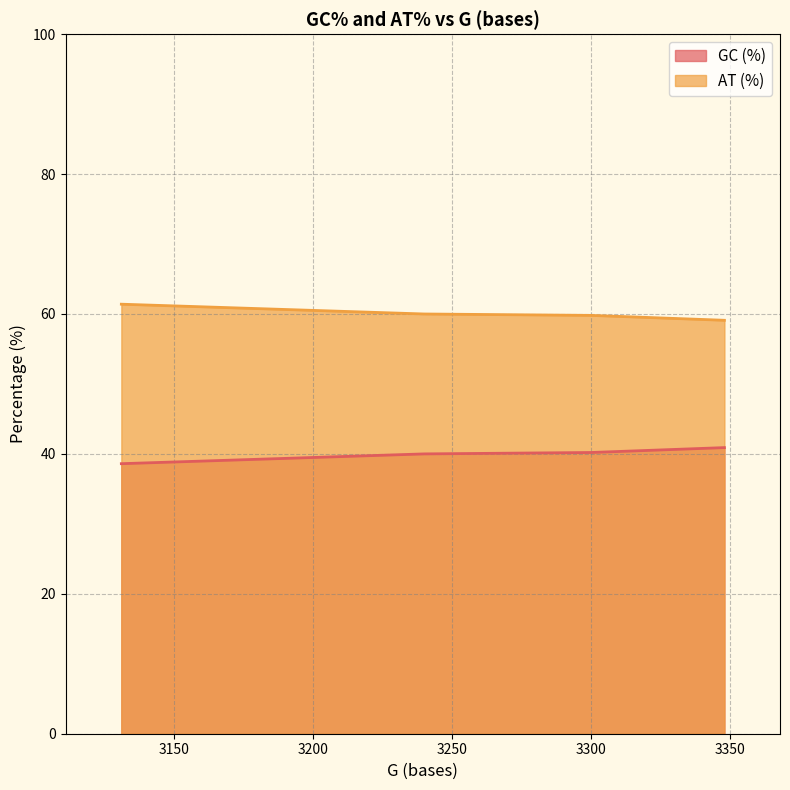

What is the lowest value of the AT (%) series?

59.1